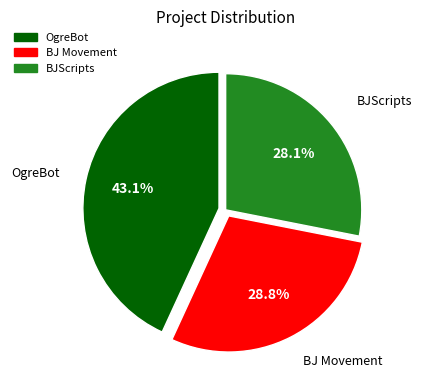

To the nearest percent, what percentage of the pie is OgreBot?

43%